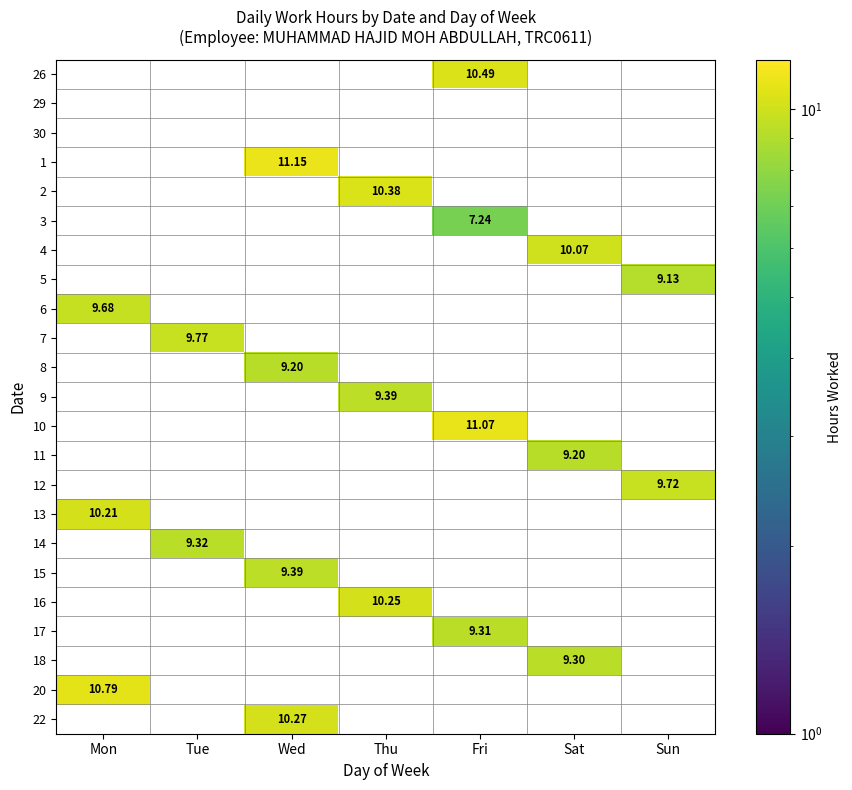

How many values in 26 are above zero?

1